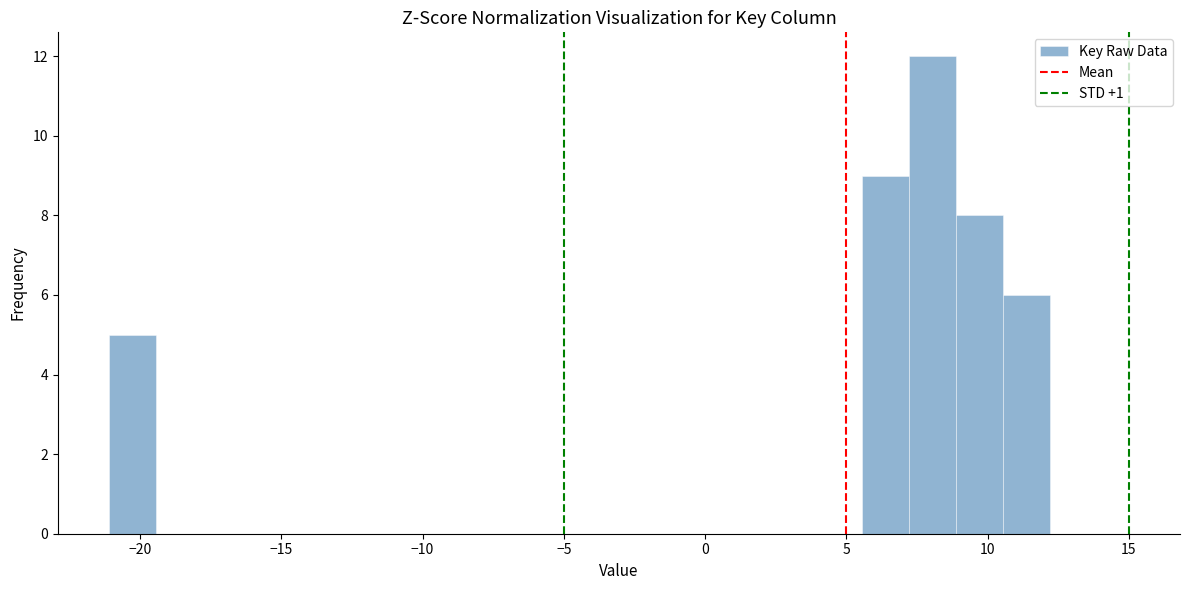

Around what value on the x-axis is the tallest bar? Give the approximate position of its centre, as read against the axis.

8.0